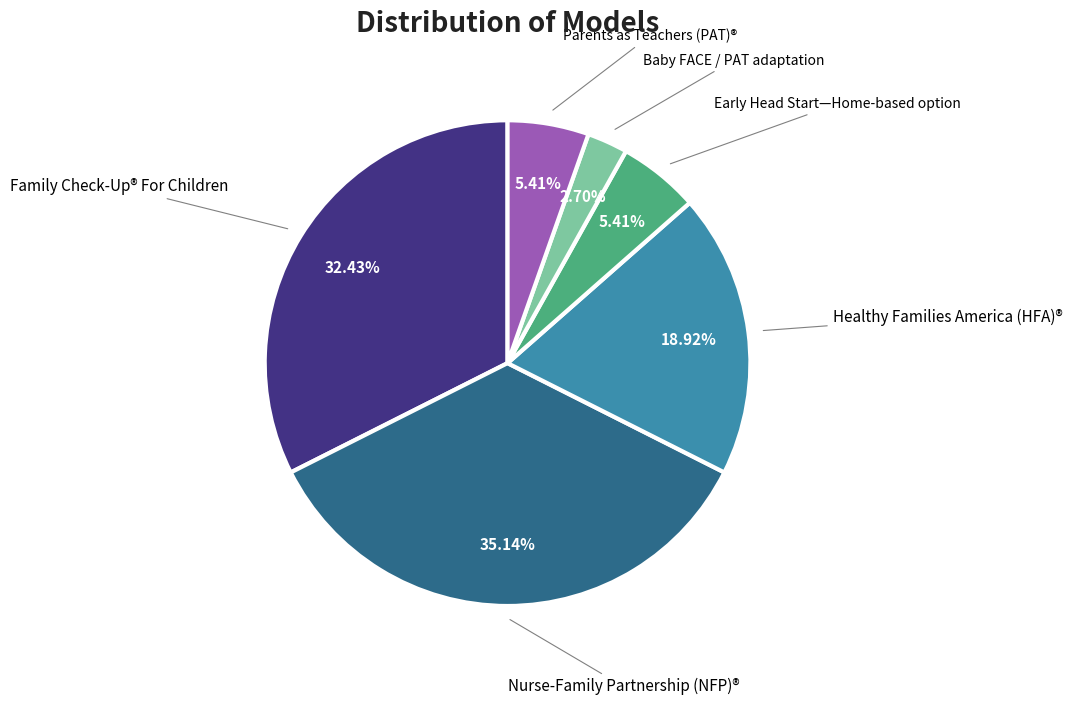

Is the sum of Baby FACE / PAT adaptation and Nurse-Family Partnership (NFP)® greater than half?

No